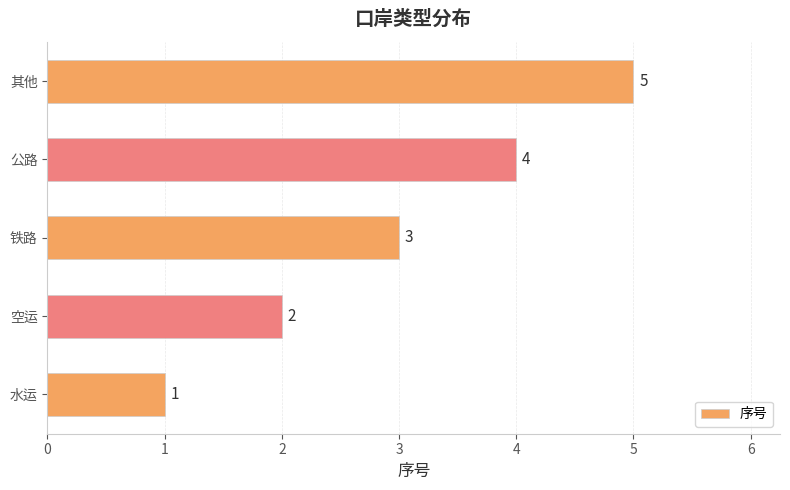

The chart shows a value of 9 at 其他. True or false?

False